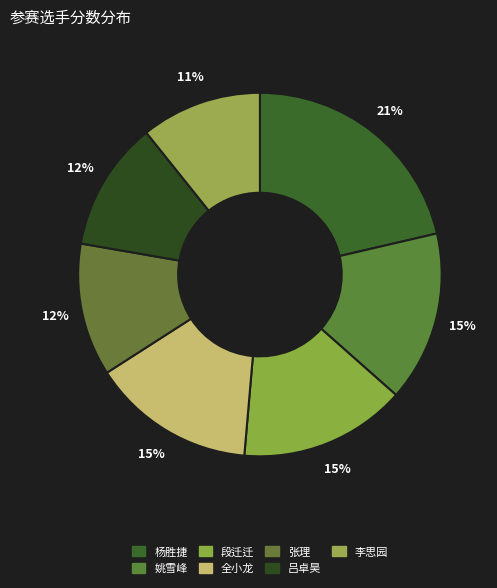

Rank the categories by value from lowest to highest.

李思园, 吕卓昊, 张理, 全小龙, 段迁迁, 姚雪峰, 杨胜捷